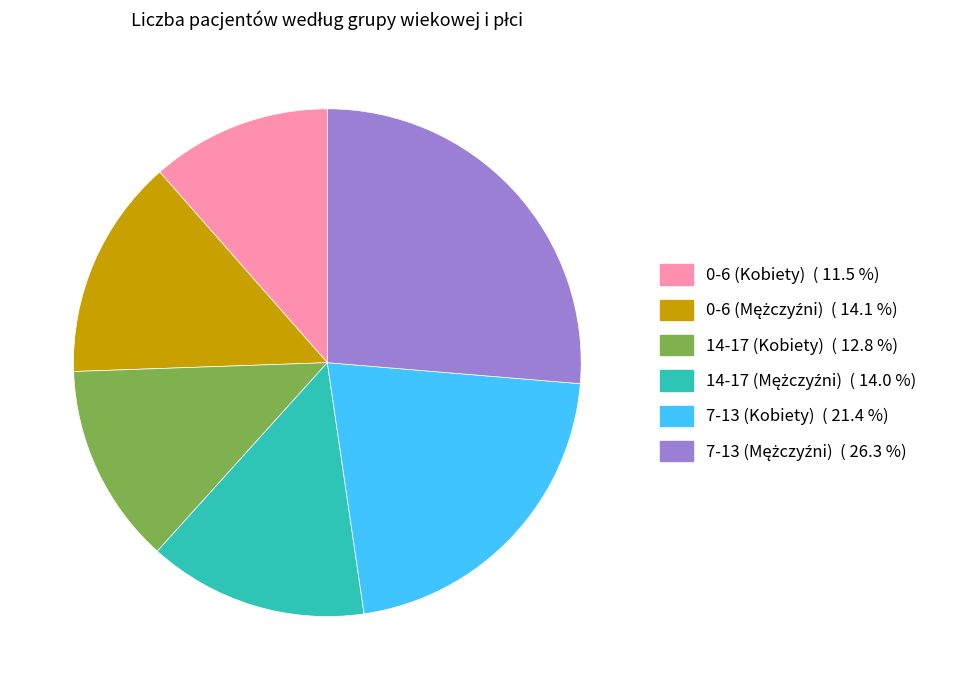

Which slice is the smallest?

0-6 (Kobiety)